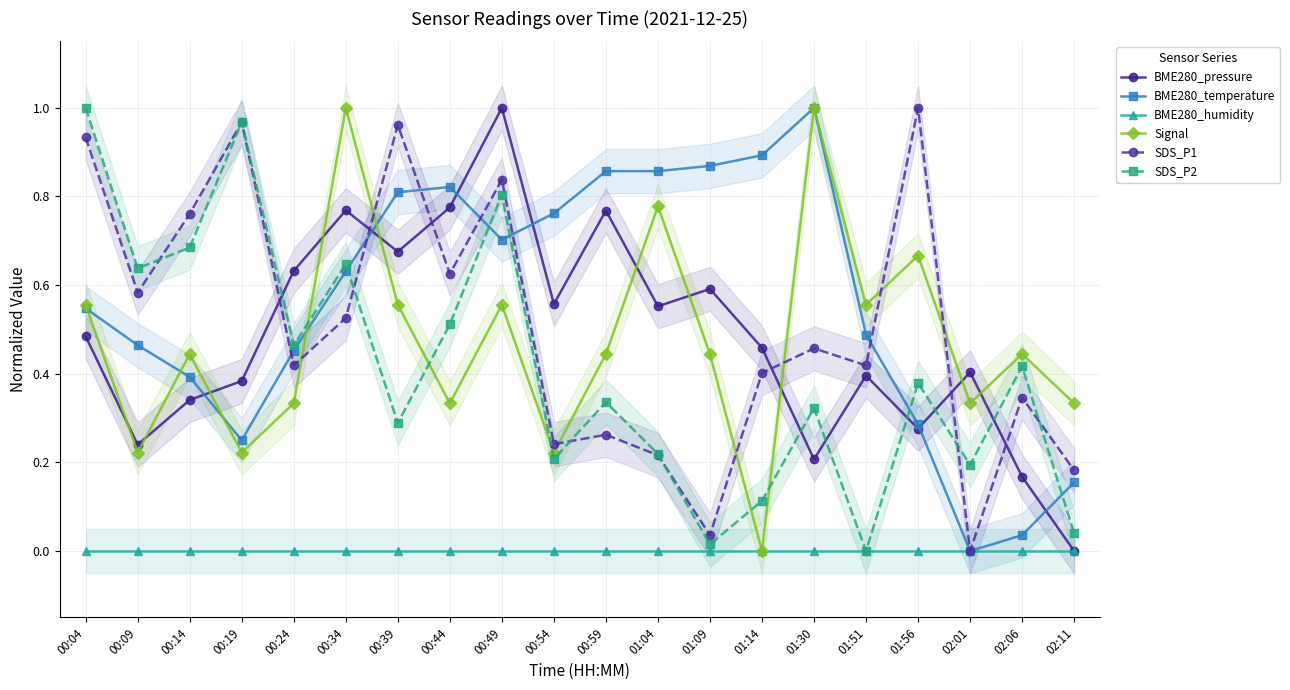

At which label is BME280_pressure closest to 0?

02:11